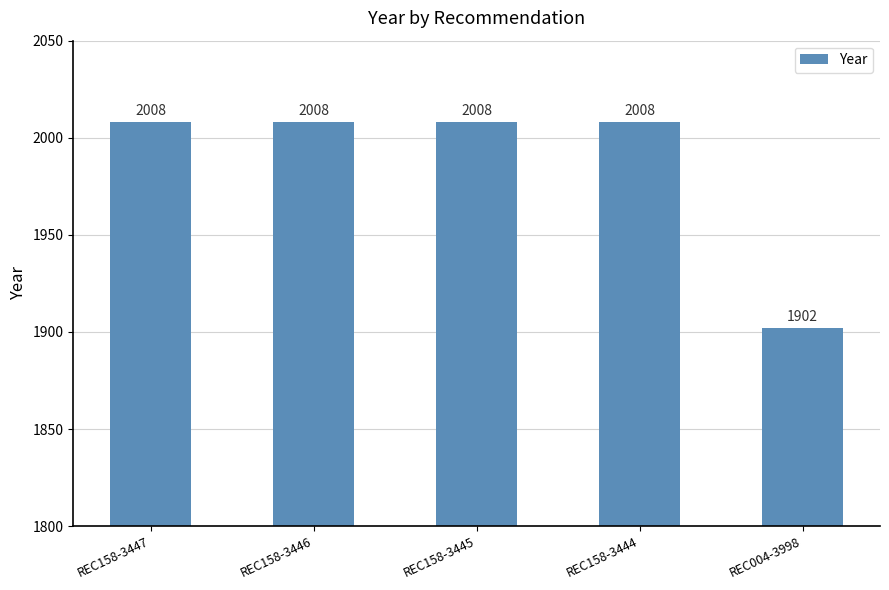

True or false: the data shows 431 at REC158-3444.

False